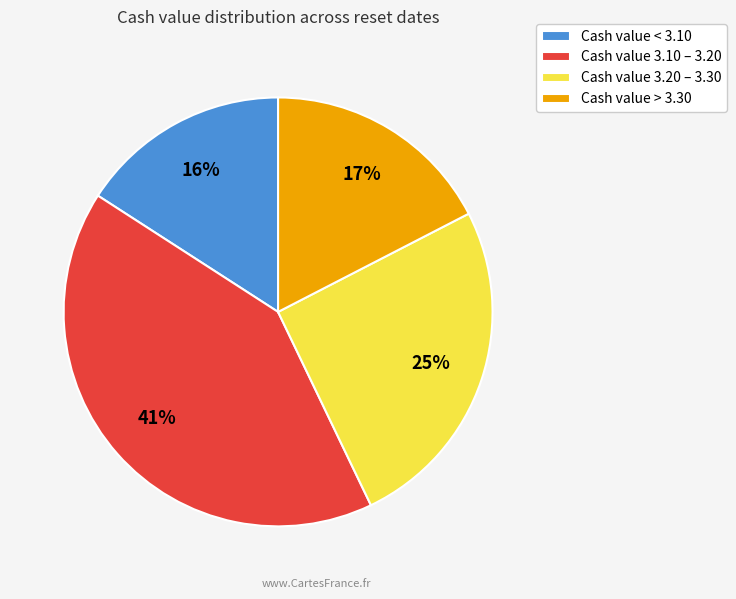

Count the number of slices in the pie.

4